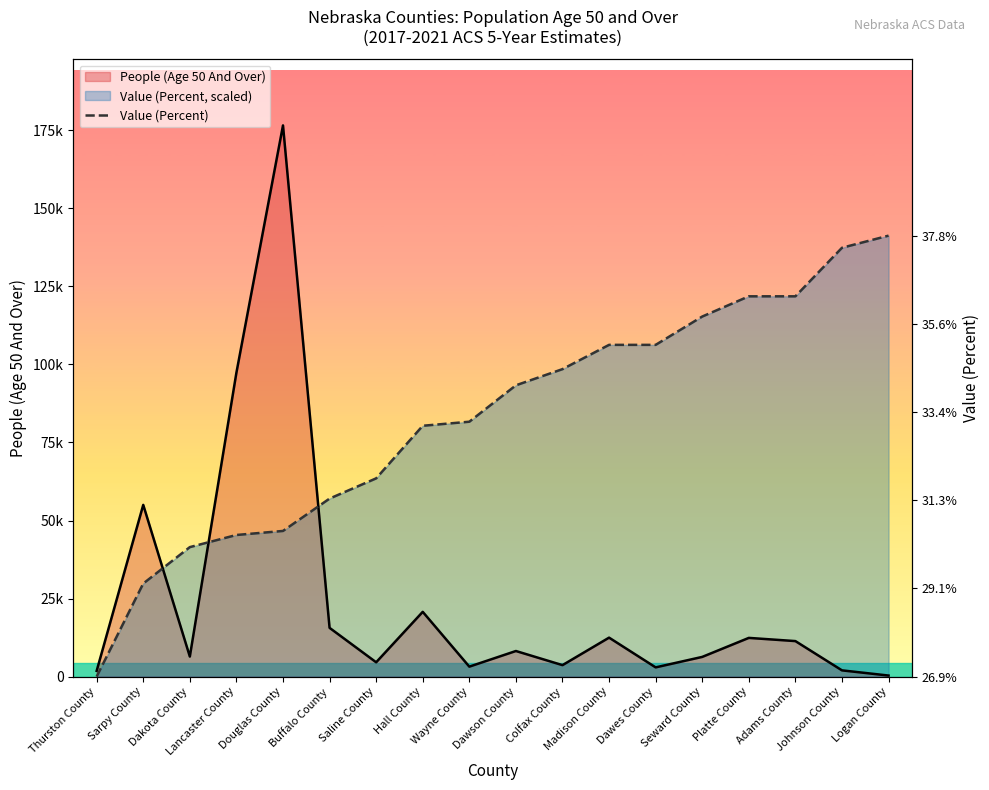

Reading left to right, what are all the values shown in this chart?

People (Age 50 And Over): 1831.0	55008.0	6415.0	97353.0	176580.0	15607.0	4575.0	20742.0	3180.0	8189.0	3663.0	12473.0	2945.0	6300.0	12391.0	11366.0	1989.0	327.0
Value (Percent): 0.0	29808.0	41472.0	45360.0	46656.0	57024.0	63504.0	80352.0	81648.0	93312.0	98496.0	106272.0	106272.0	115344.0	121824.0	121824.0	137376.0	141264.0